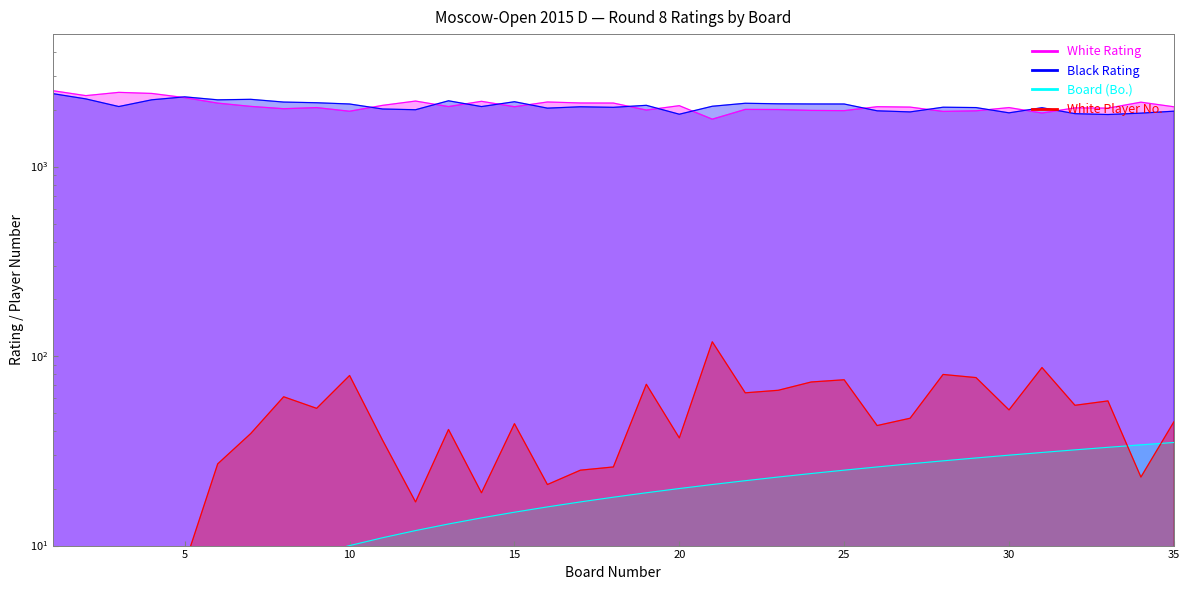

How many data points in Black Rating are above 2074?

17